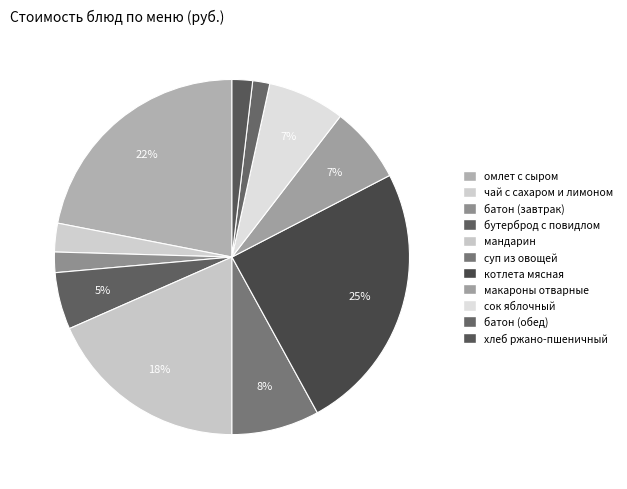

Rank the categories by value from highest to lowest.

котлета мясная, омлет с сыром, мандарин, суп из овощей, сок яблочный, макароны отварные, бутерброд с повидлом, чай с сахаром и лимоном, хлеб ржано-пшеничный, батон (завтрак), батон (обед)